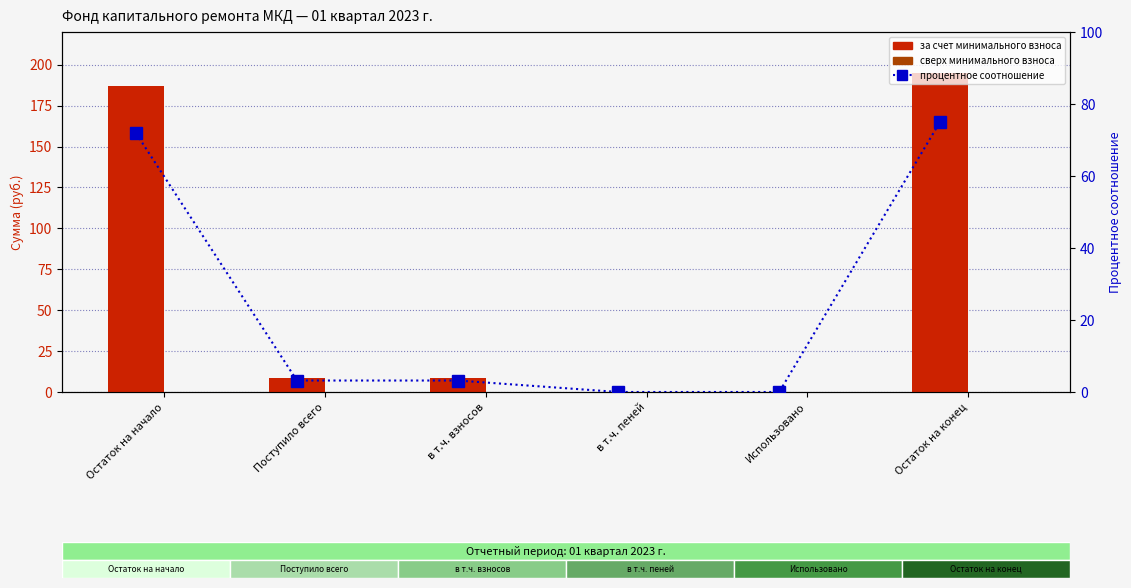

Between в т.ч. взносов and Использовано, which series saw the biggest shift?

за счет минимального взноса